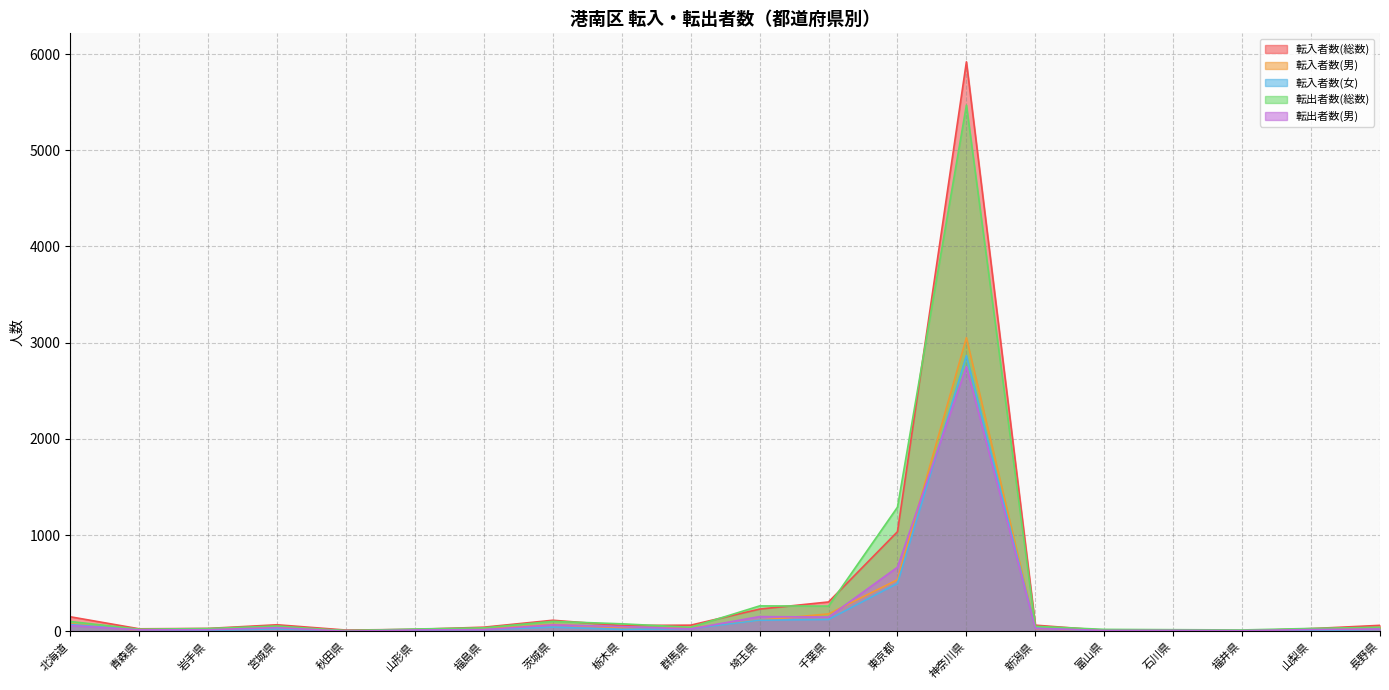

What is the maximum value for 転入者数(総数)?

5919